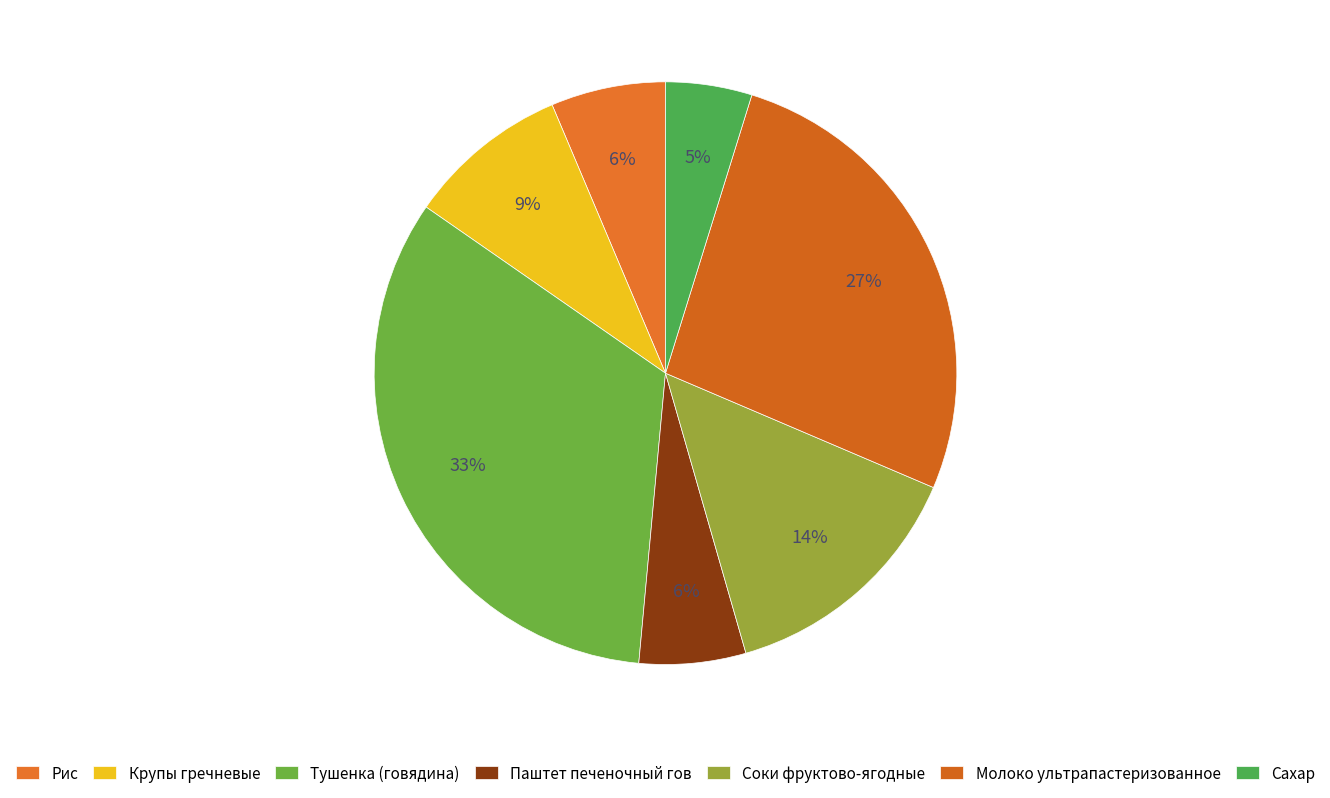

Is Крупы гречневые the majority of the pie?

No